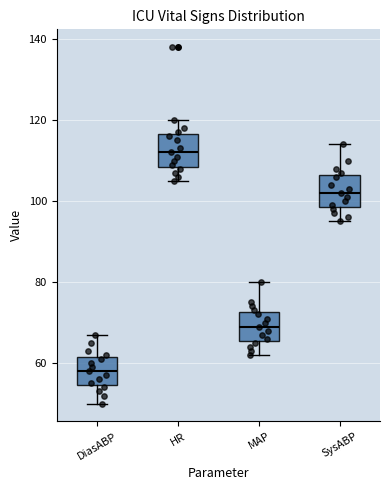

Reading left to right, transcribe this box plot: for each box, give where its median line is, the range the box spans, and where its two whiskers end, as read against the y-axis. The values are not printed on the chart, so give them approximately, as read against the axis.

DiasABP: median 58, box 54 to 62, whiskers 50 to 68
HR: median 112, box 108 to 116, whiskers 106 to 120
MAP: median 70, box 66 to 72, whiskers 62 to 80
SysABP: median 102, box 98 to 106, whiskers 96 to 114